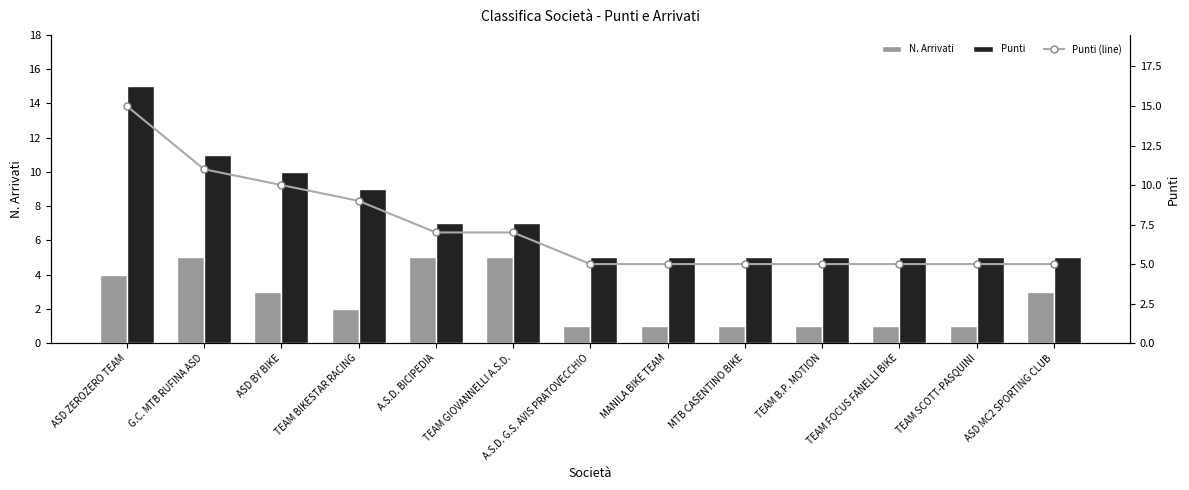

Which has a higher value, TEAM SCOTT-PASQUINI or TEAM GIOVANNELLI A.S.D.?

TEAM GIOVANNELLI A.S.D.